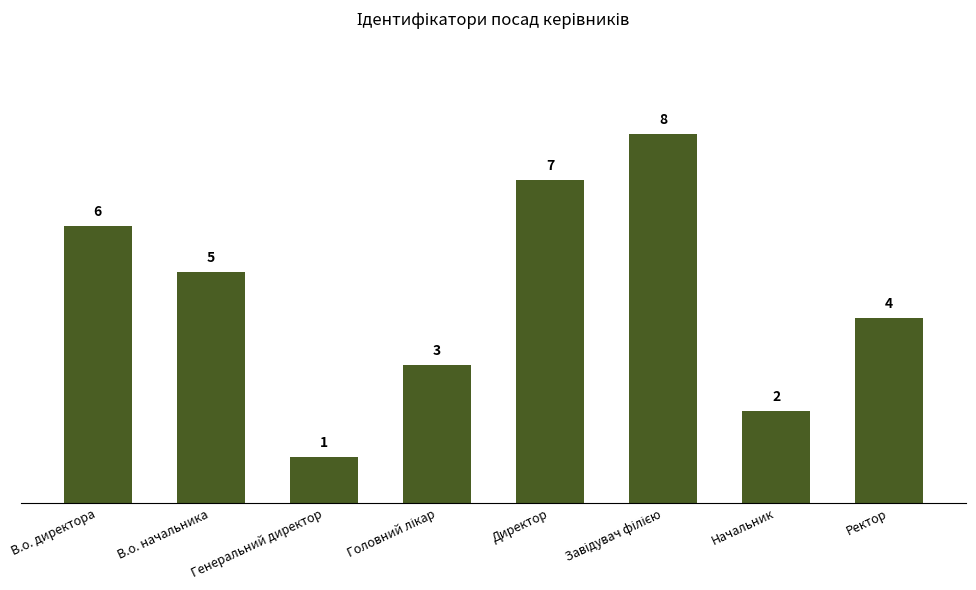

Approximately how many times larger is the value at Начальник compared to В.о. начальника?

0.4